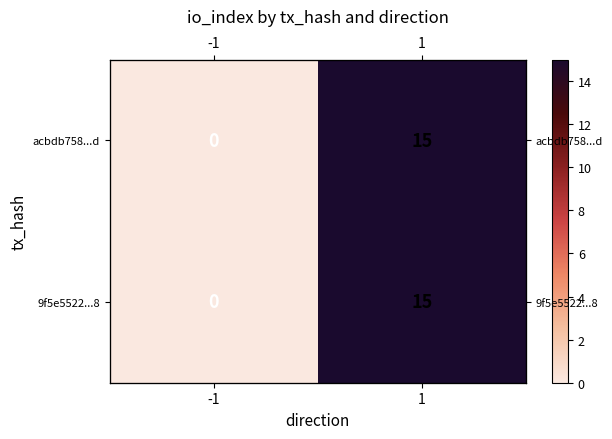

What is the difference between the maximum and minimum values in the 9f5e5522...8 series?

15